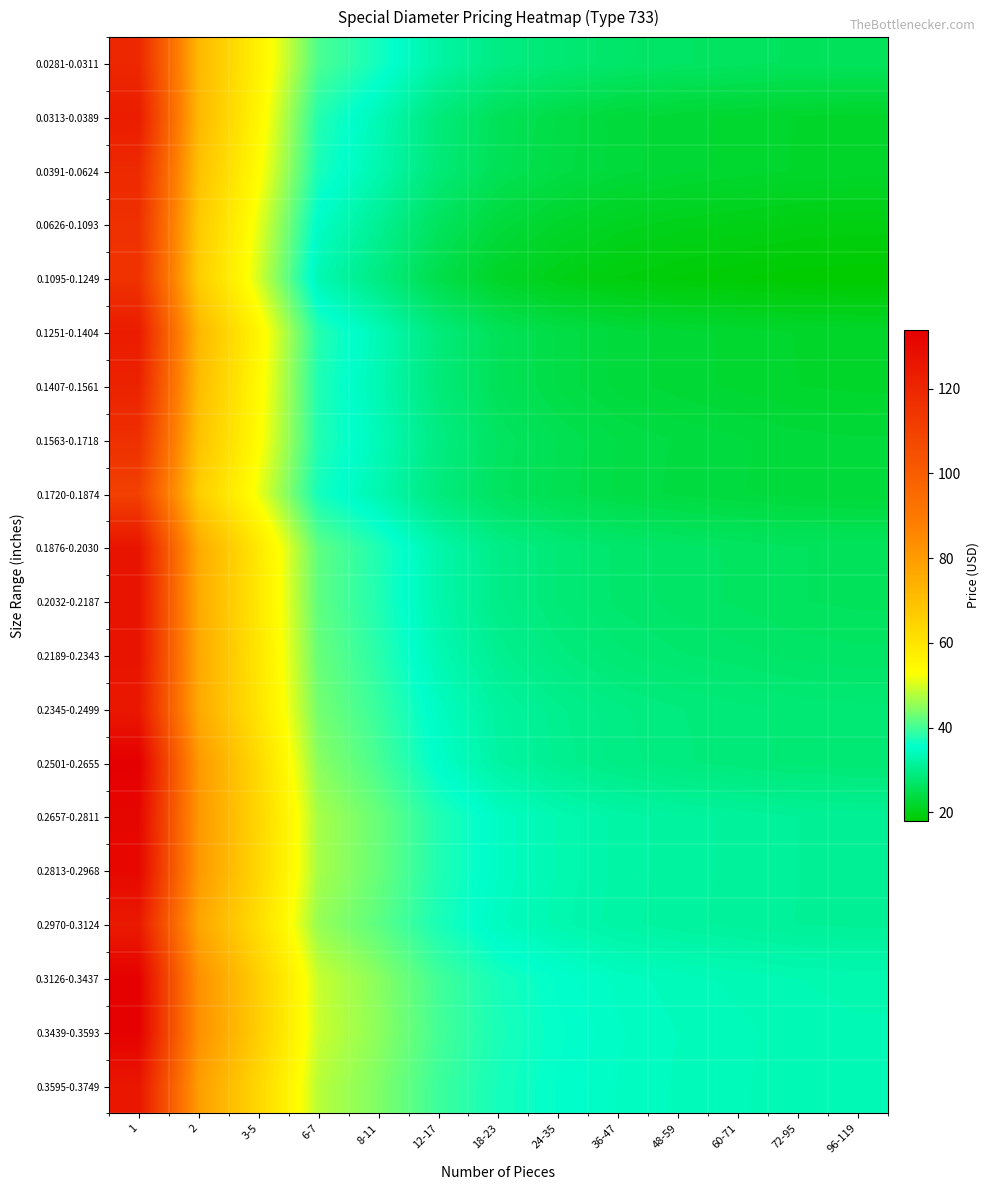

At 3-5, list the series in order from smallest to largest.

0.1095-0.1249, 0.0626-0.1093, 0.1720-0.1874, 0.0391-0.0624, 0.1563-0.1718, 0.1407-0.1561, 0.0313-0.0389, 0.1251-0.1404, 0.0281-0.0311, 0.1876-0.2030, 0.2032-0.2187, 0.2189-0.2343, 0.2345-0.2499, 0.2970-0.3124, 0.2501-0.2655, 0.3595-0.3749, 0.2813-0.2968, 0.2657-0.2811, 0.3126-0.3437, 0.3439-0.3593